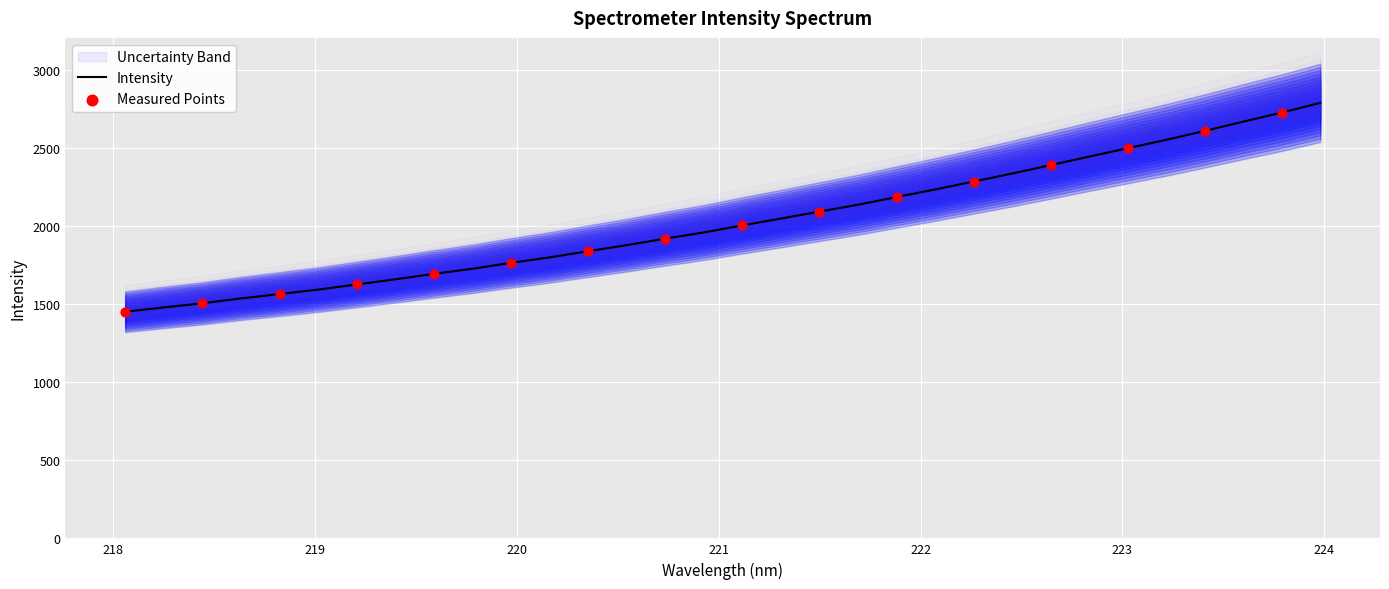

What is the minimum value for Intensity?

1452.4